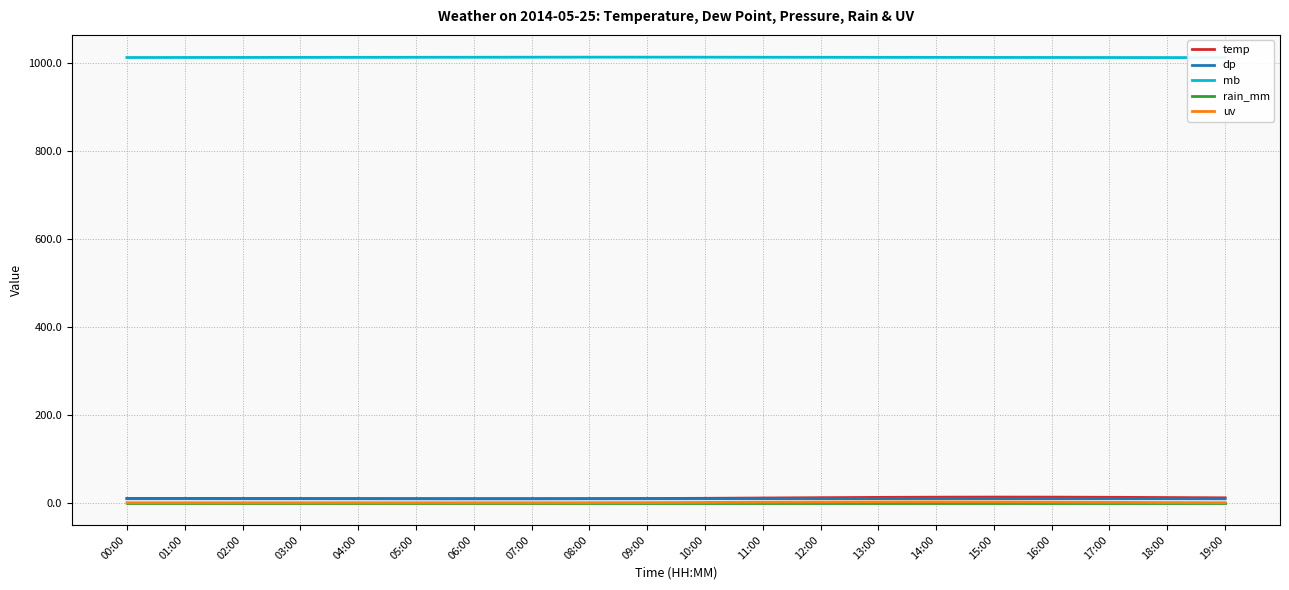

Which series has the largest total across all categories?

mb